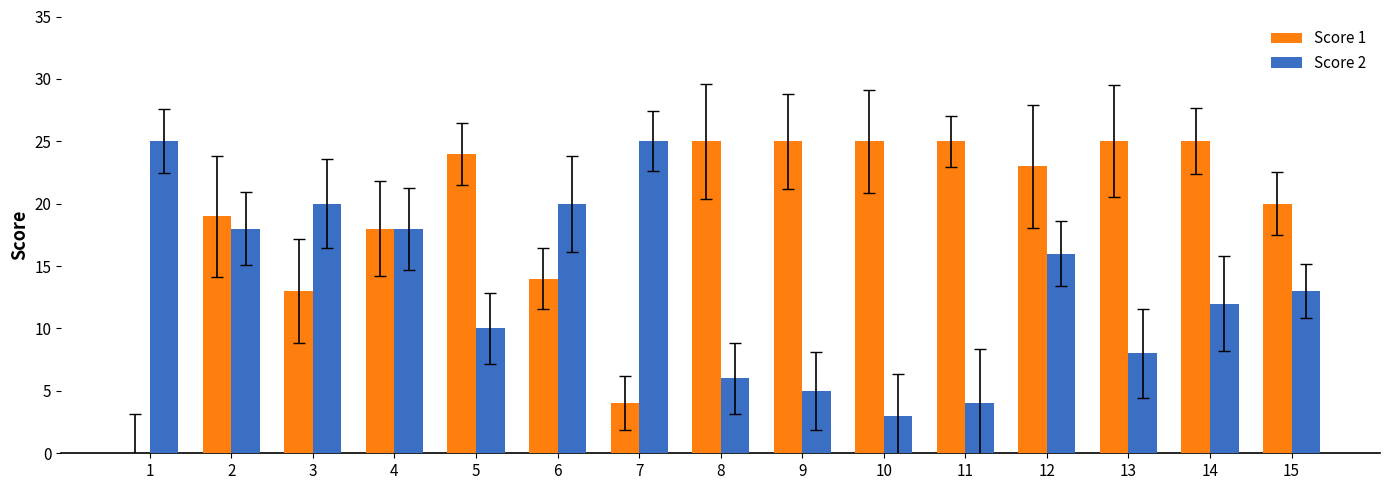

Which series has the largest total across all categories?

Score 1